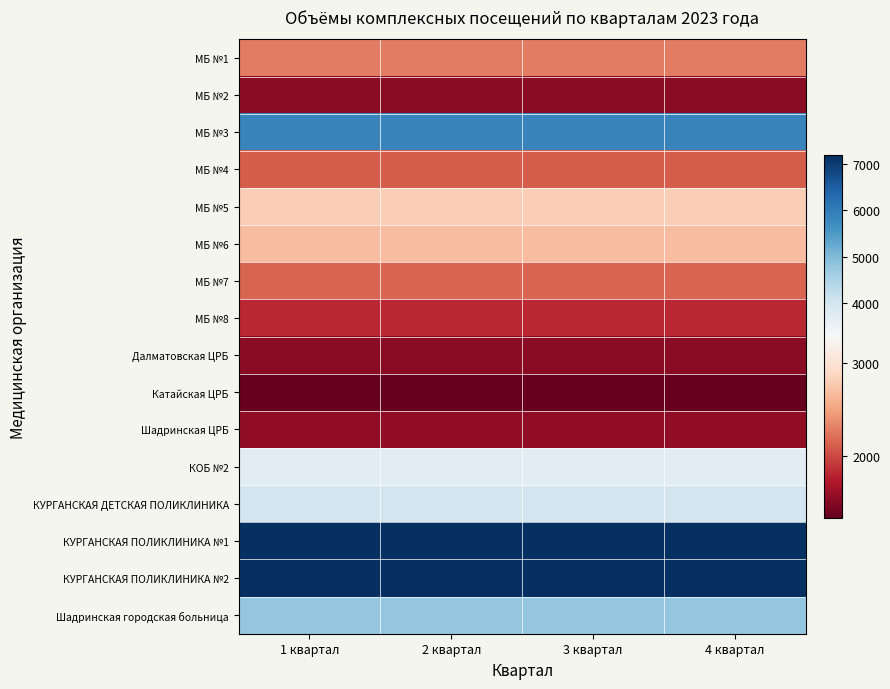

Reading right to left, what are all the values shown in this chart?

МБ №1: 4 квартал=2289	3 квартал=2288	2 квартал=2288	1 квартал=2288
МБ №2: 4 квартал=1525	3 квартал=1526	2 квартал=1526	1 квартал=1526
МБ №3: 4 квартал=5894	3 квартал=5893	2 квартал=5893	1 квартал=5893
МБ №4: 4 квартал=2103	3 квартал=2102	2 квартал=2102	1 квартал=2102
МБ №5: 4 квартал=2806	3 квартал=2805	2 квартал=2805	1 квартал=2805
МБ №6: 4 квартал=2677	3 квартал=2676	2 квартал=2676	1 квартал=2676
МБ №7: 4 квартал=2148	3 квартал=2150	2 квартал=2150	1 квартал=2150
МБ №8: 4 квартал=1817	3 квартал=1816	2 квартал=1816	1 квартал=1816
Далматовская ЦРБ: 4 квартал=1536	3 квартал=1535	2 квартал=1535	1 квартал=1535
Катайская ЦРБ: 4 квартал=1340	3 квартал=1340	2 квартал=1340	1 квартал=1340
Шадринская ЦРБ: 4 квартал=1558	3 квартал=1557	2 квартал=1557	1 квартал=1557
КОБ №2: 4 квартал=3715	3 квартал=3714	2 квартал=3714	1 квартал=3714
КУРГАНСКАЯ ДЕТСКАЯ ПОЛИКЛИНИКА: 4 квартал=4006	3 квартал=4005	2 квартал=4005	1 квартал=4005
КУРГАНСКАЯ ПОЛИКЛИНИКА №1: 4 квартал=7156	3 квартал=7155	2 квартал=7155	1 квартал=7155
КУРГАНСКАЯ ПОЛИКЛИНИКА №2: 4 квартал=7179	3 квартал=7179	2 квартал=7179	1 квартал=7179
Шадринская городская больница: 4 квартал=4788	3 квартал=4788	2 квартал=4788	1 квартал=4788